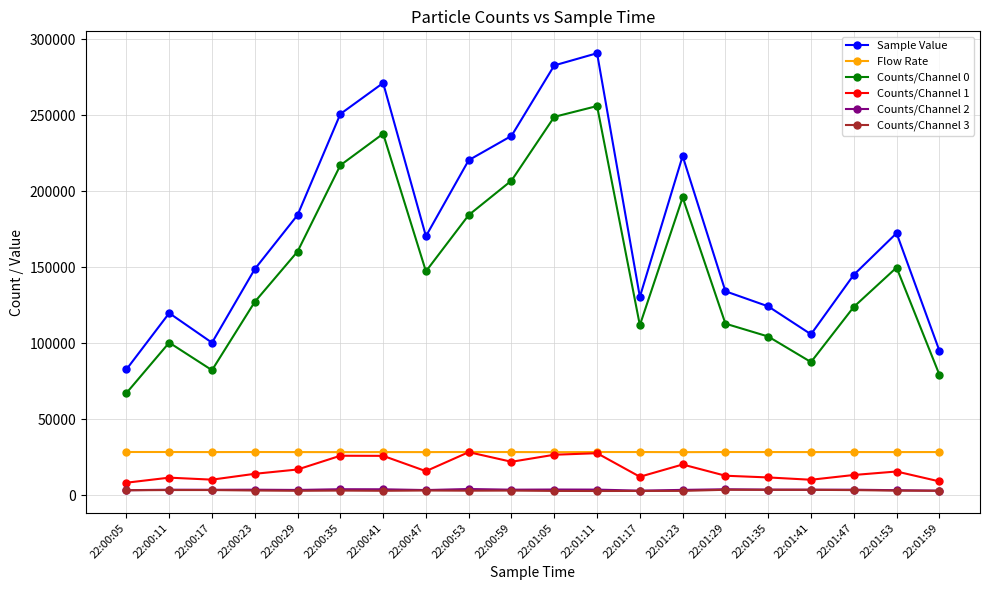

At which category is the sum across all series the highest?

22:01:11